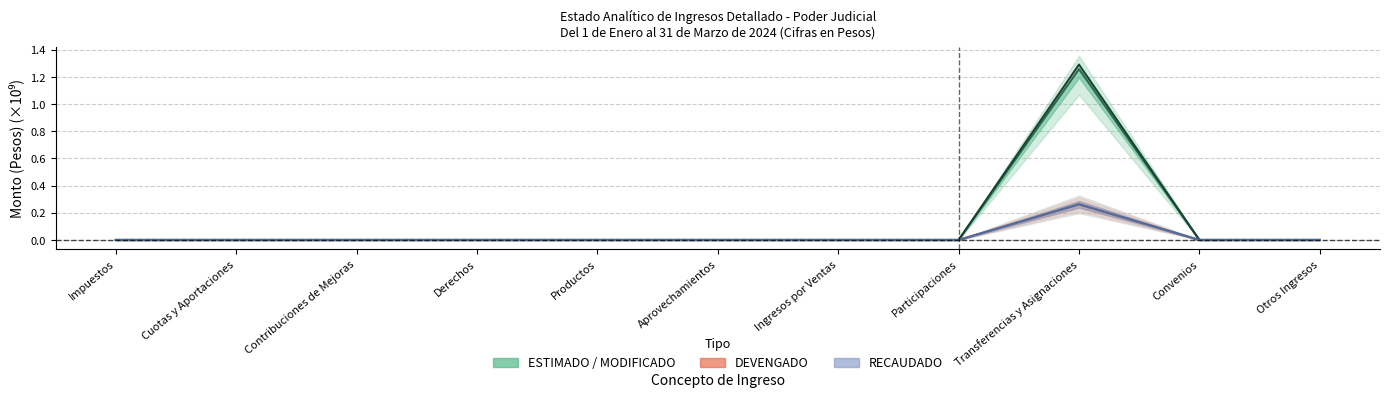

Which category has the lowest value across all series?

Impuestos